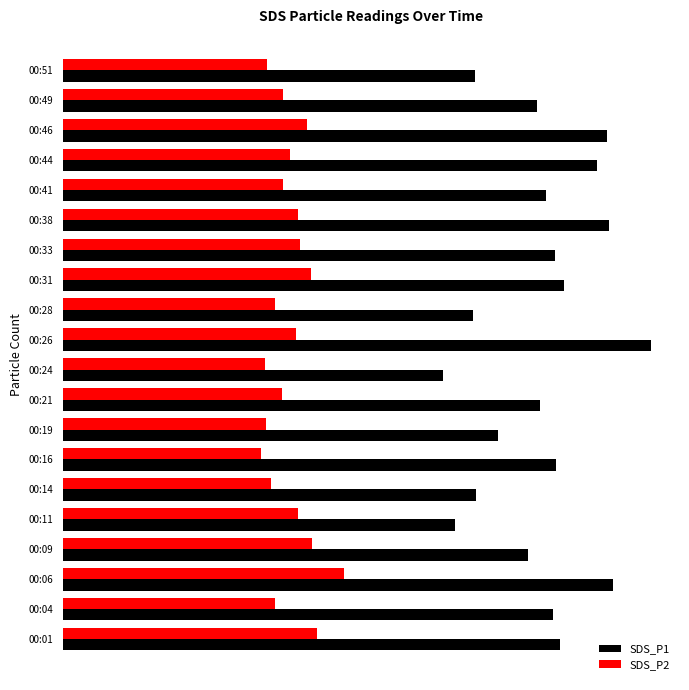

What are all the series names shown in the legend?

SDS_P1, SDS_P2